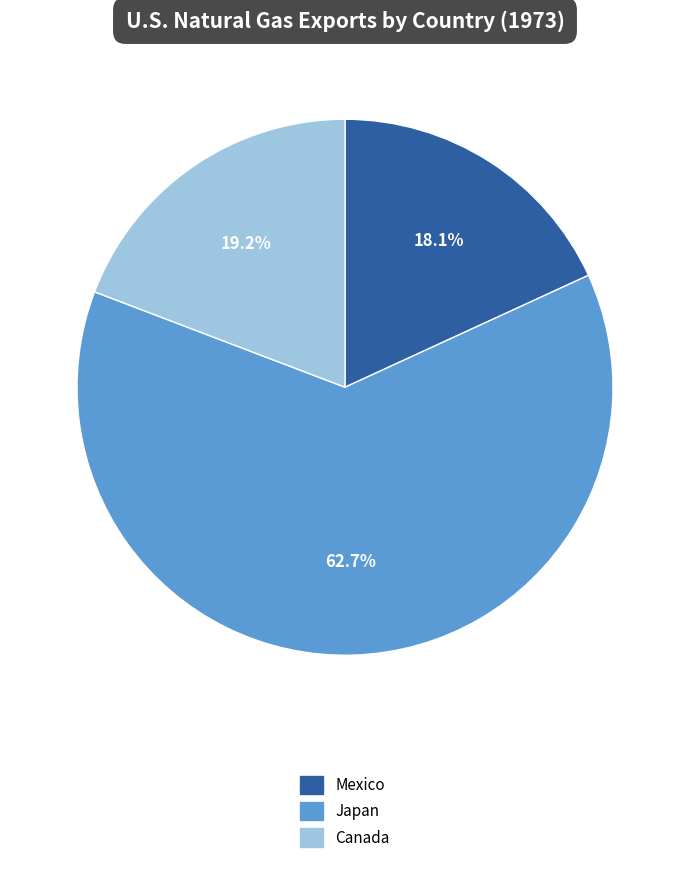

Does any single category account for the majority?

Yes